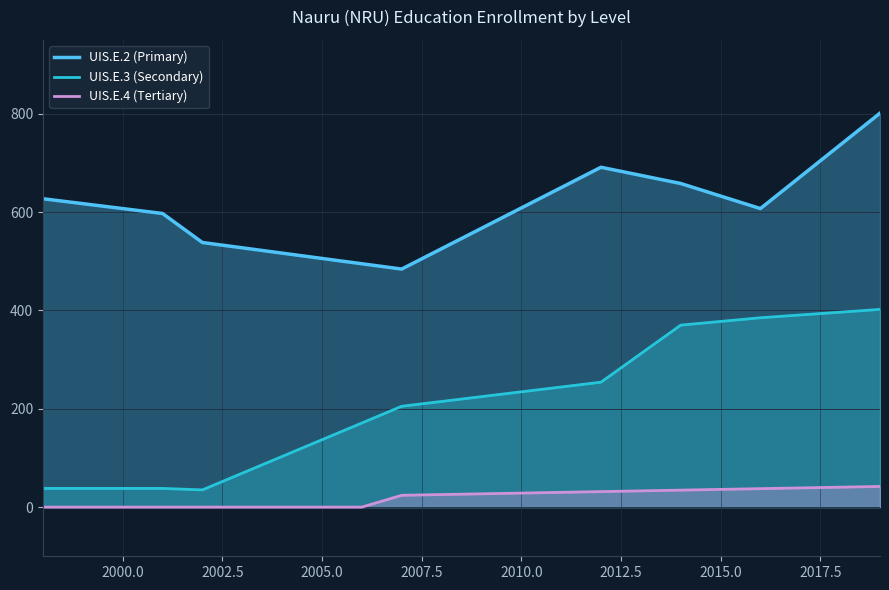

What is the difference between the maximum and second lowest values in the UIS.E.4 (Tertiary) series?

42.0